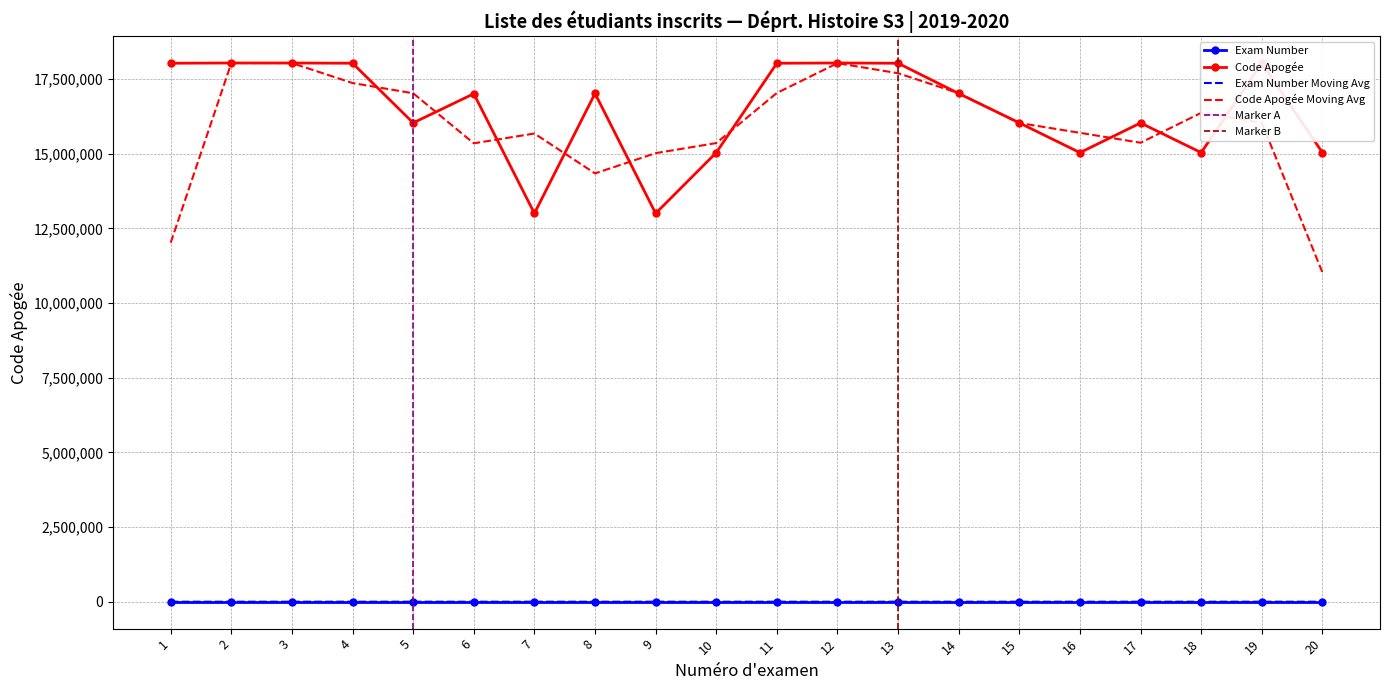

What is the minimum value for Code Apogée Moving Avg?

11025787.0